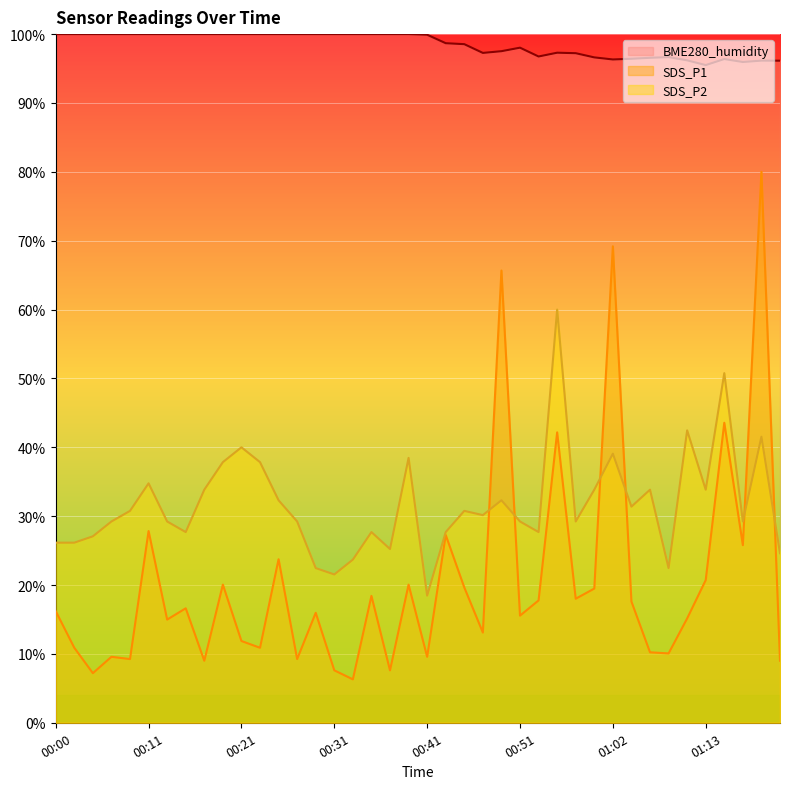

How many data points in SDS_P2 are above 30?

20